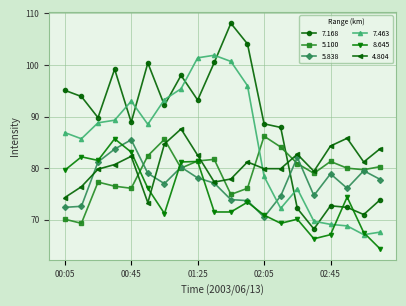

How many times do 7.168 and 8.645 cross each other?

2